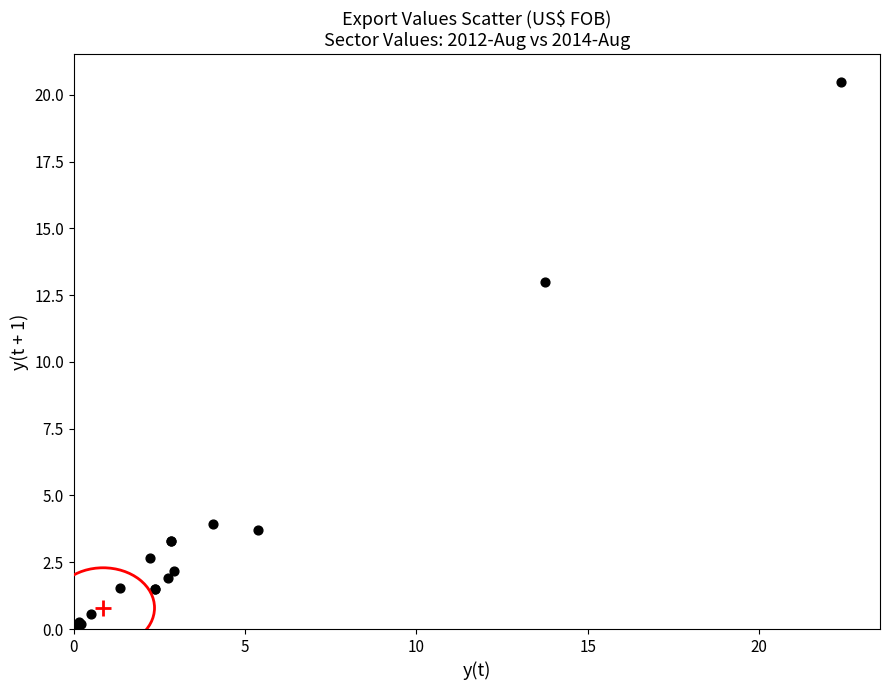

What Y value in the scatter plot is closest to 10?

13.0